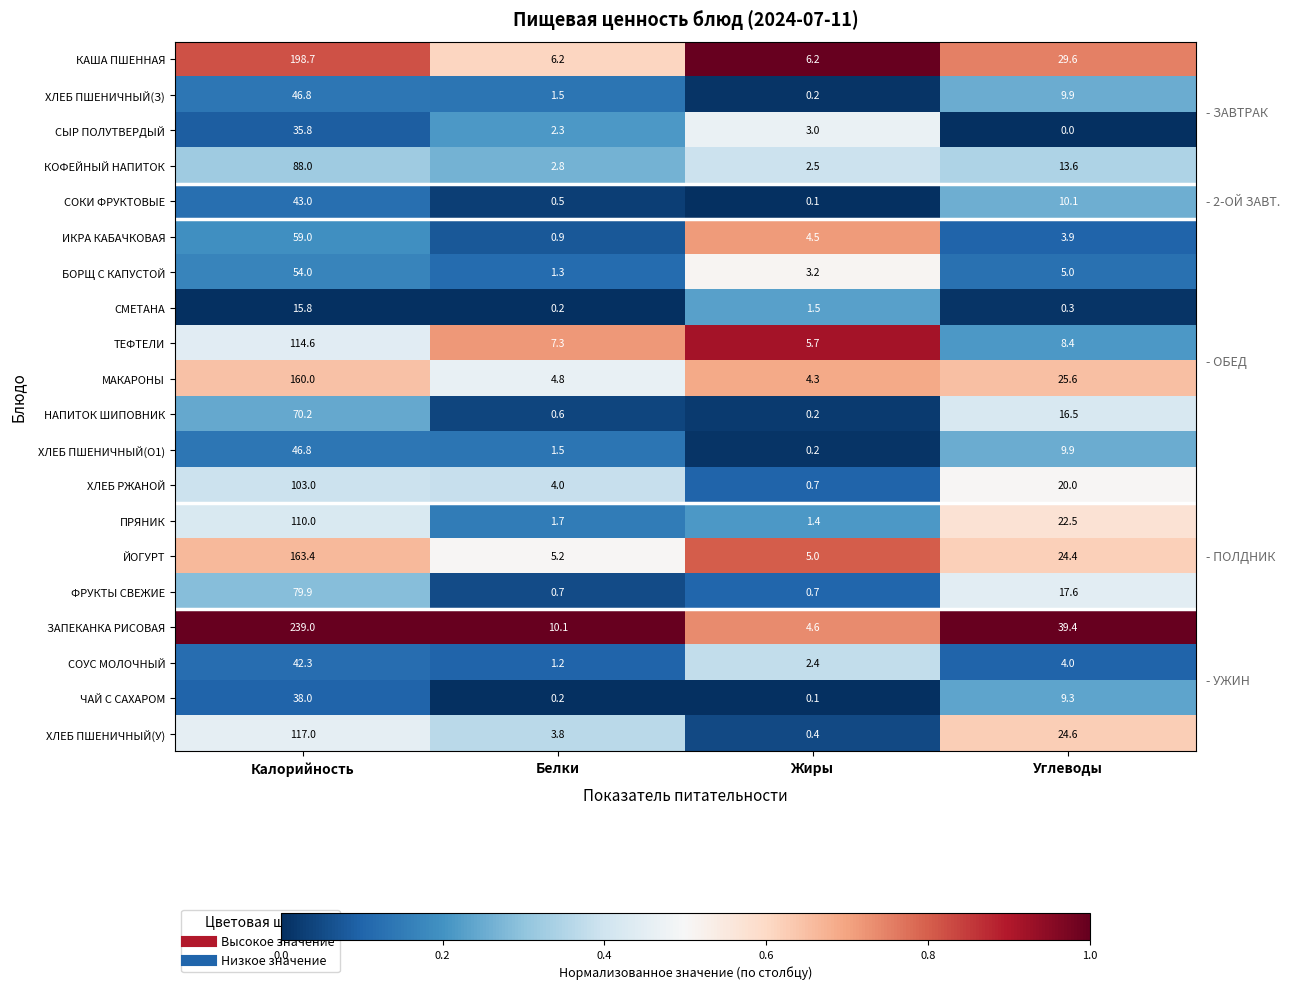

Which series has the largest range (max minus min)?

ЗАПЕКАНКА РИСОВАЯ